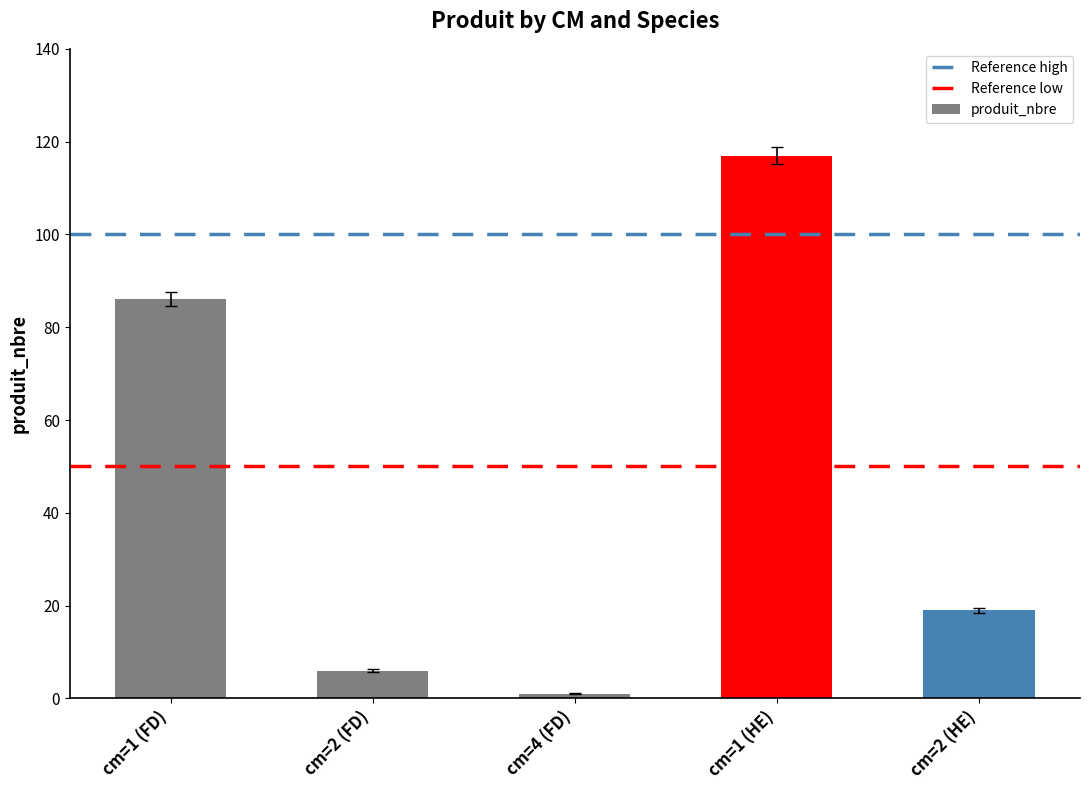

List the labels in order of value, smallest first.

cm=4 (FD), cm=2 (FD), cm=2 (HE), cm=1 (FD), cm=1 (HE)